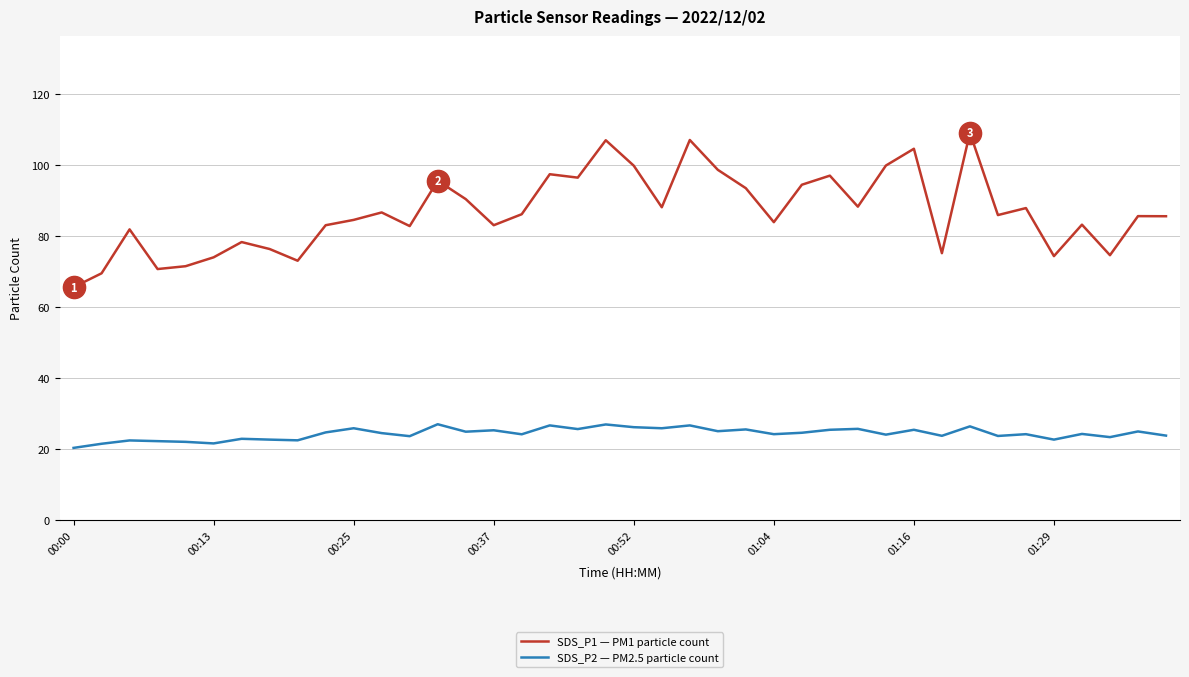

True or false: SDS_P2 — PM2.5 particle count and SDS_P1 — PM1 particle count intersect in this chart.

False